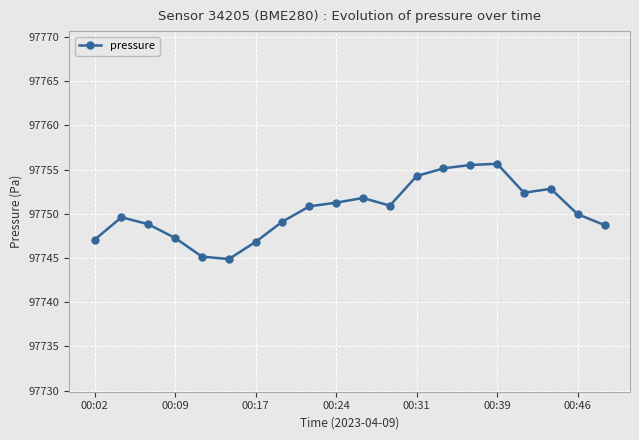

Is this an area chart (filled region under the line)?

No